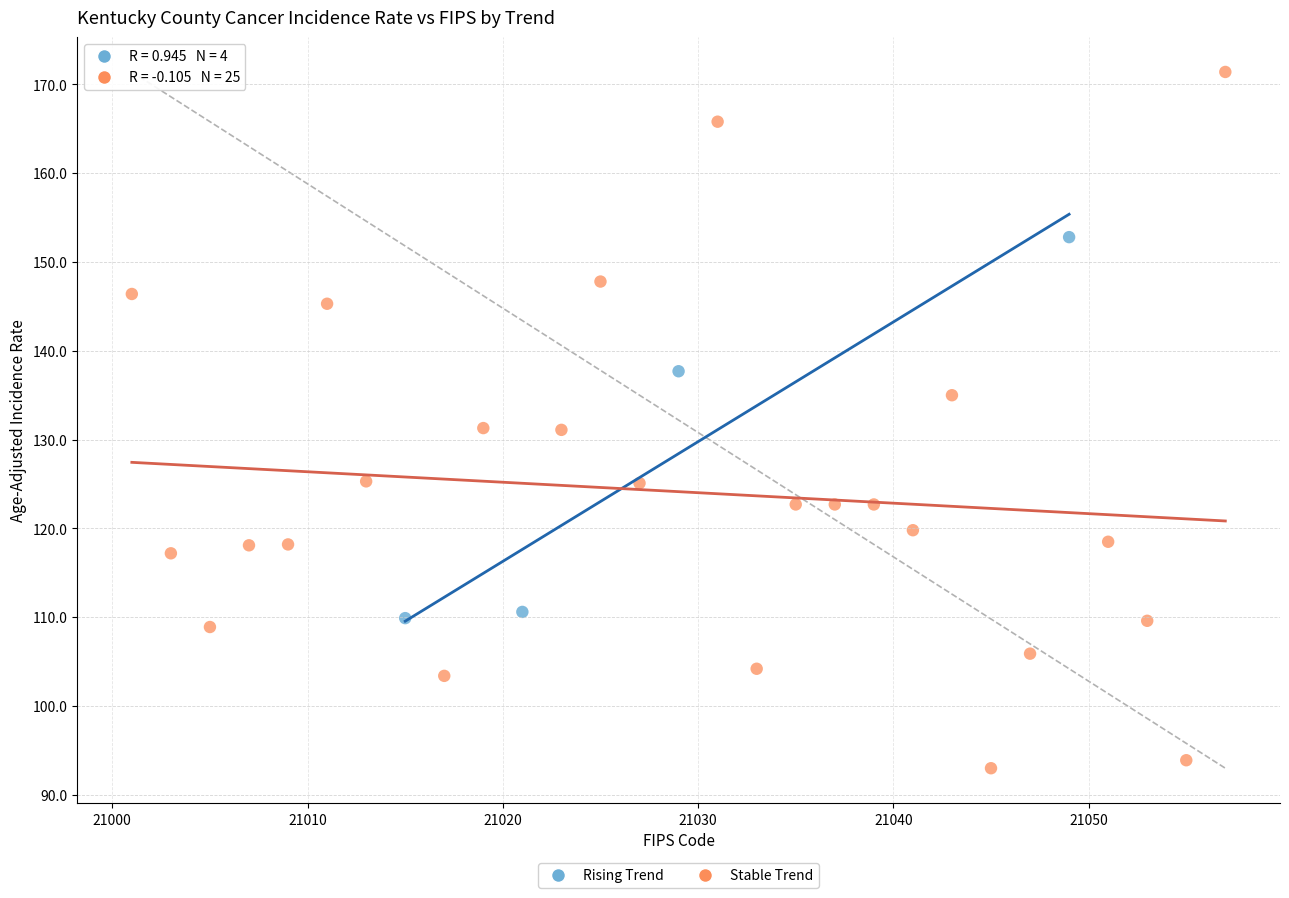

Which series reaches the maximum Y coordinate?

Stable Trend